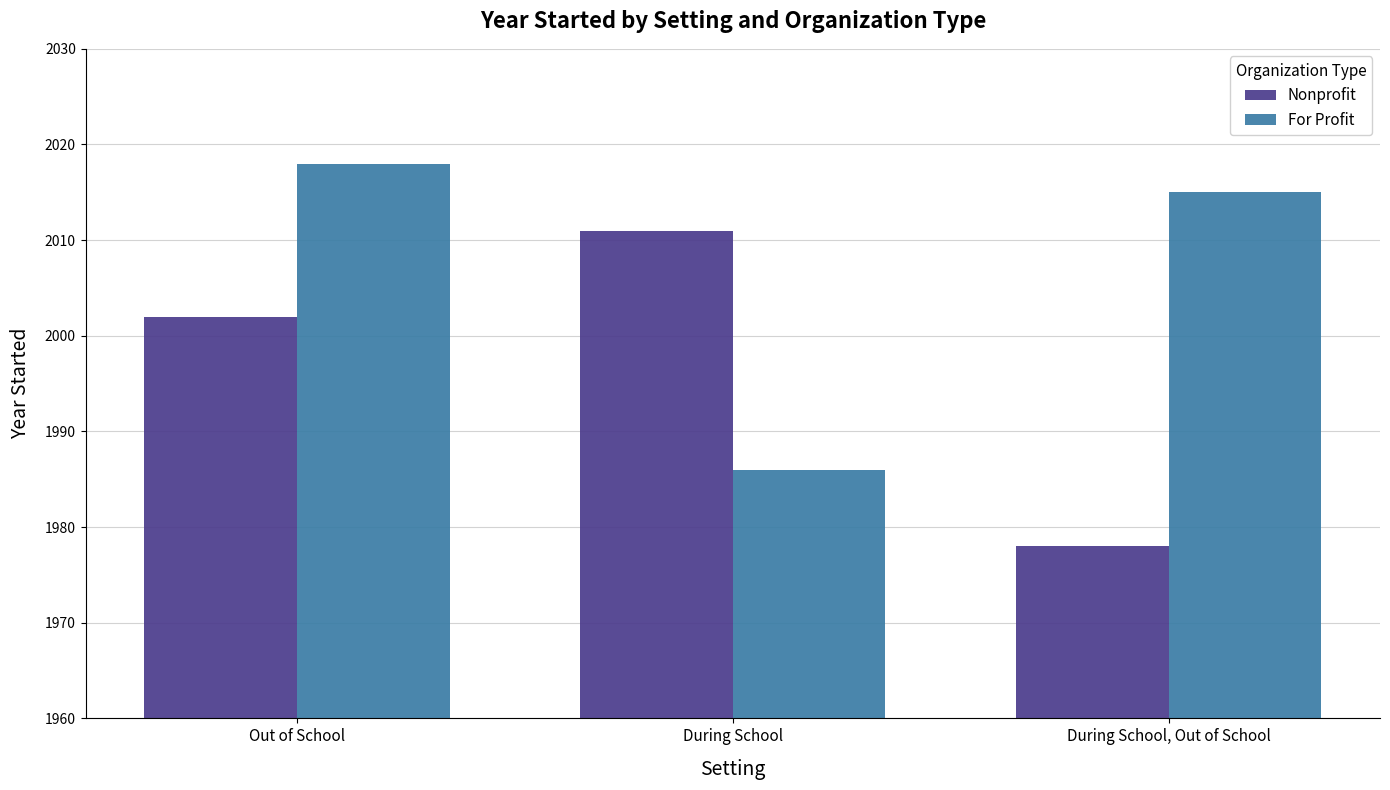

How many data points does each series have?

3